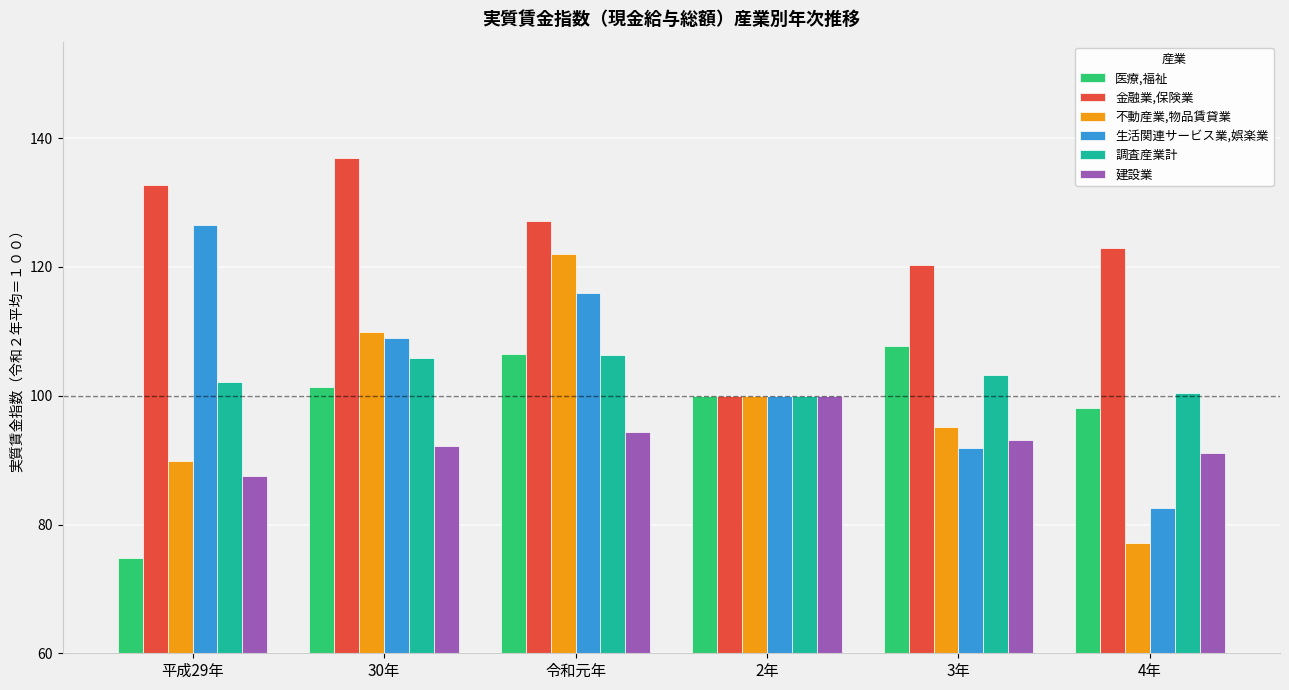

How many bars are there in total?

36